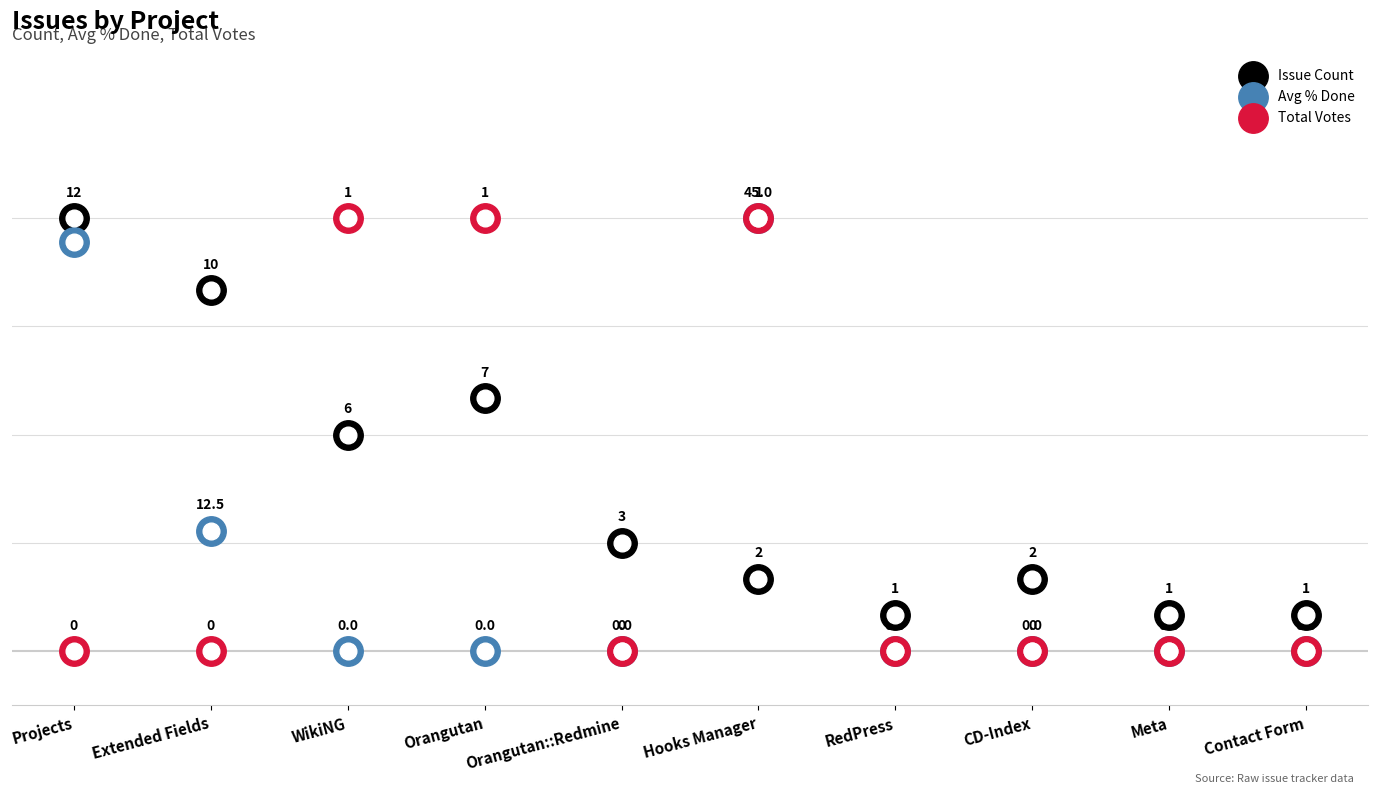

Which series has the largest Y range (max minus min)?

Avg % Done